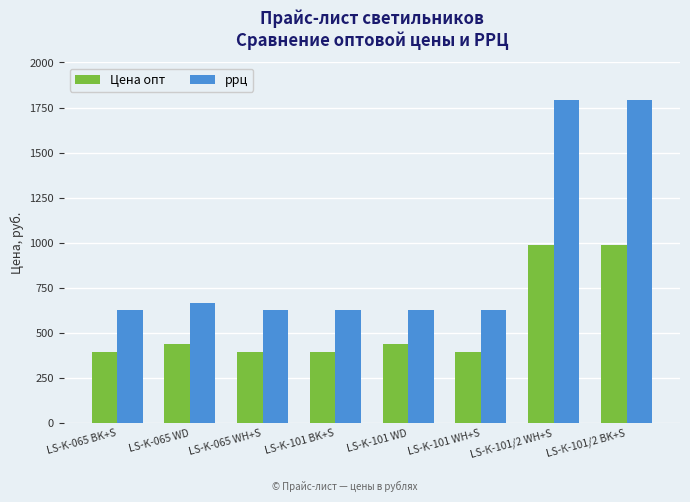

Is it true that ррц equals 625 at LS-K-101 WH+S?

True